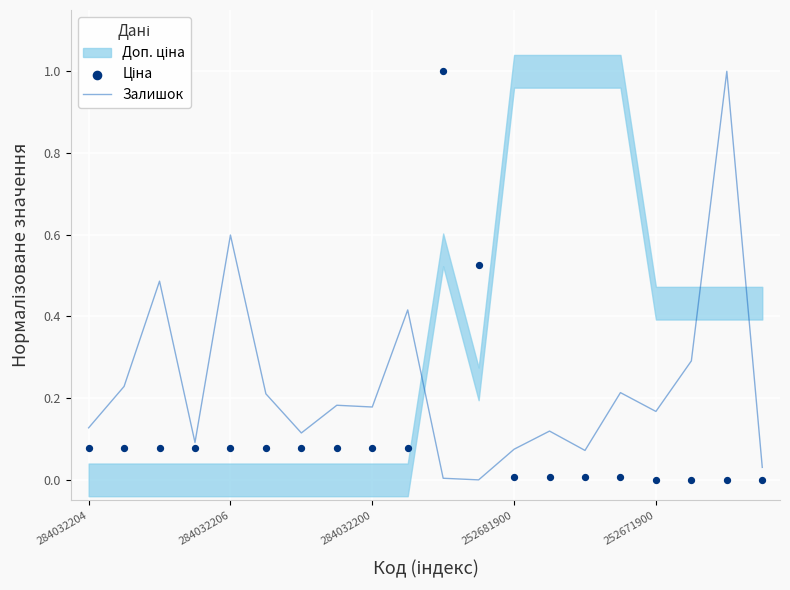

What is the total value across all series at 7?

0.3